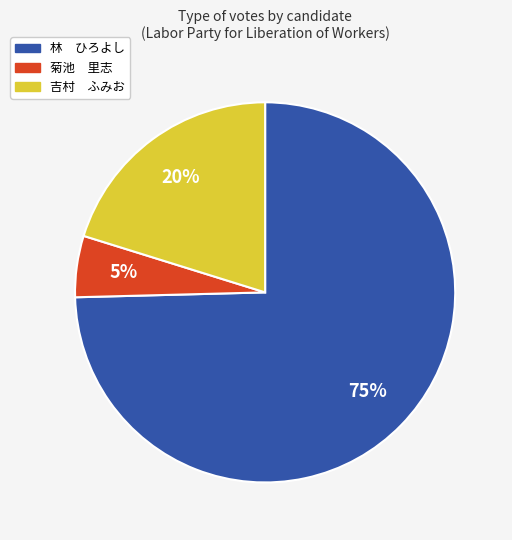

To the nearest percent, what is the average slice percentage?

33%